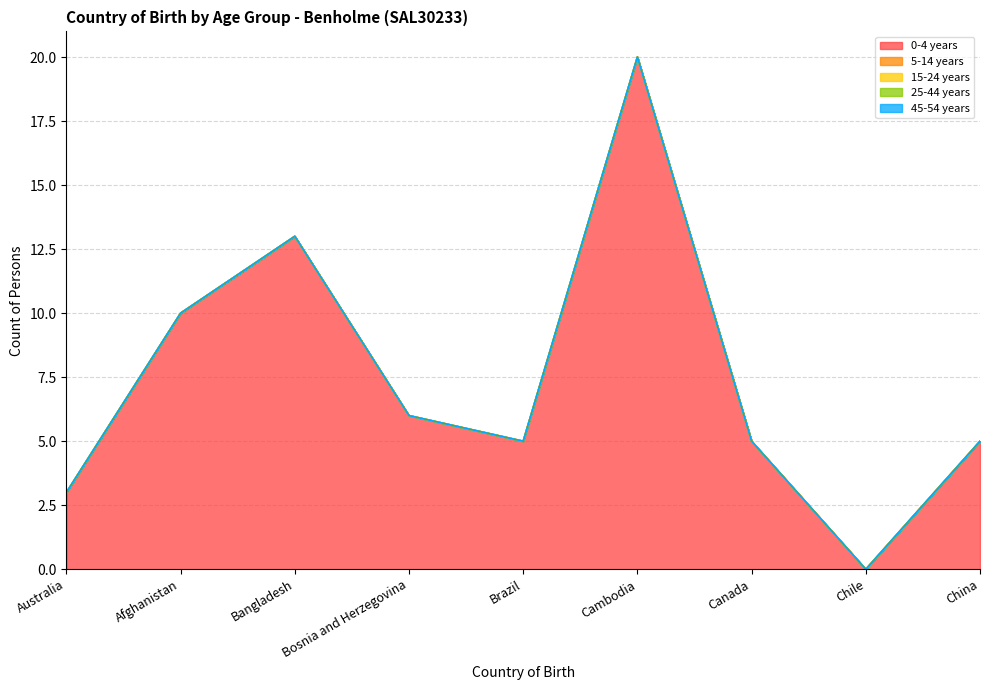

What is the value of the 0-4 years point at the 4th from the left?

6